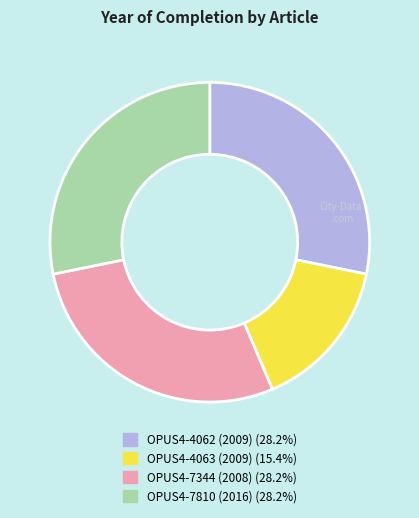

The OPUS4-7810 (2016) slice represents 28% of the pie. True or false?

True